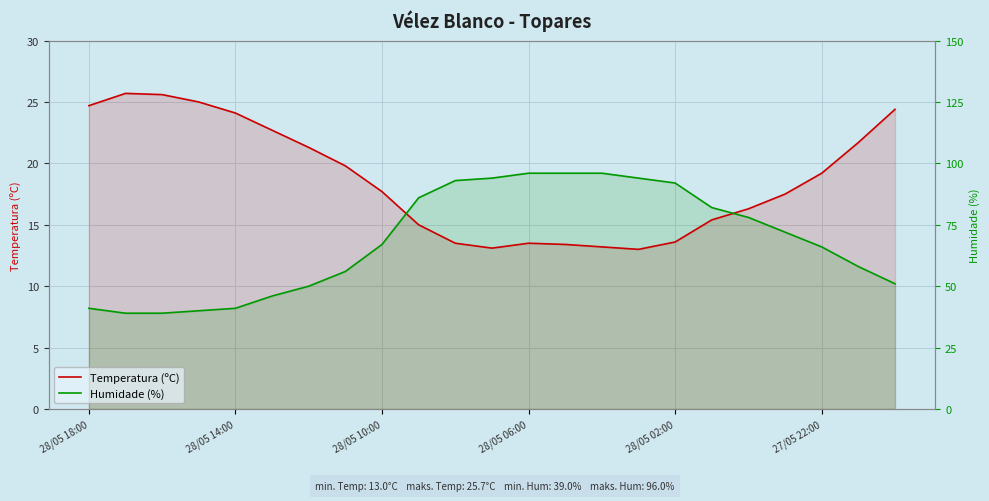

True or false: Humidade (%) has a value of 18.3 at 27/05 22:00.

False